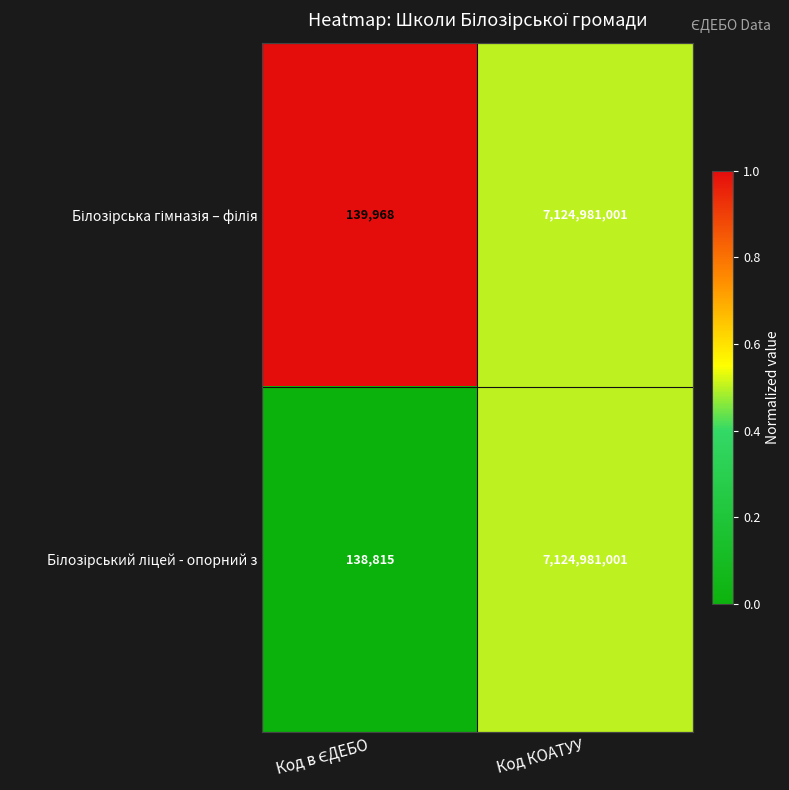

At which category is the sum across all series the highest?

Код КОАТУУ